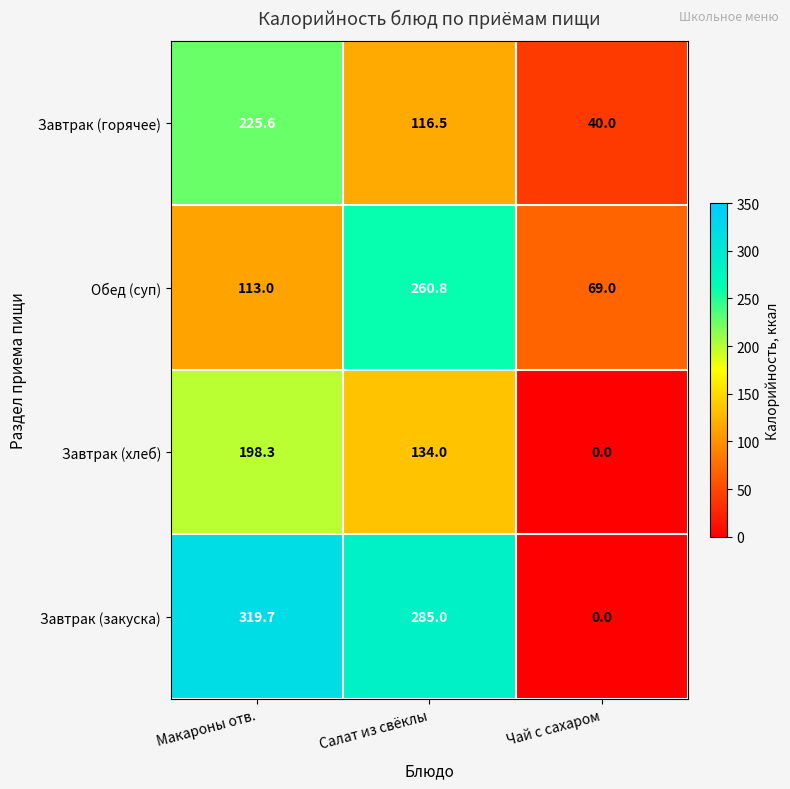

True or false: Завтрак (закуска) has a value of 285.0 at Салат из свёклы.

True